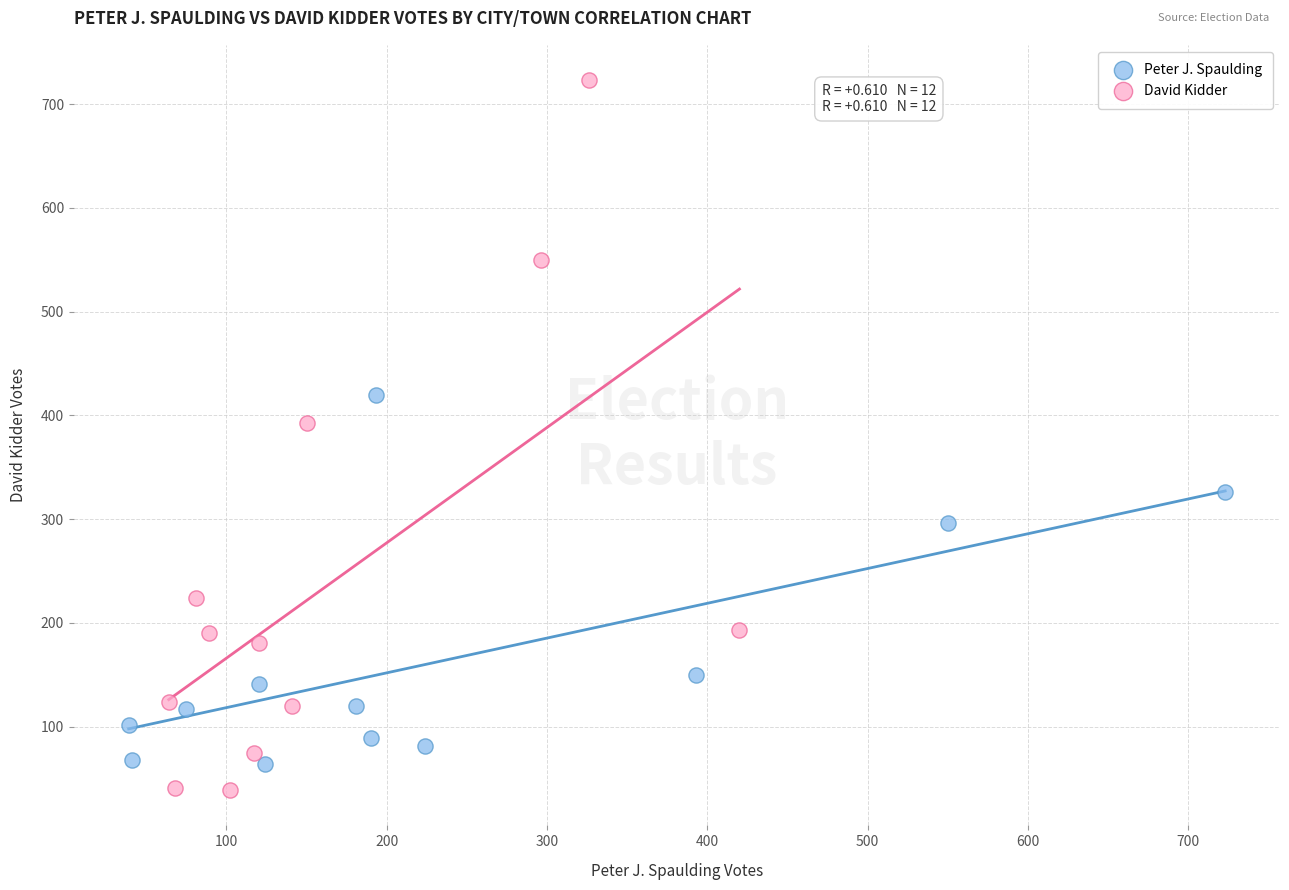

Which series reaches the maximum Y coordinate?

David Kidder